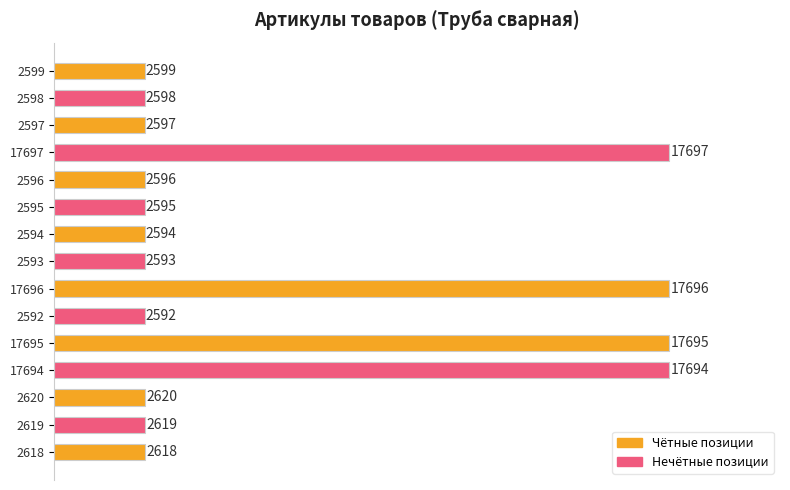

True or false: the data shows 2619 at 2619.

True